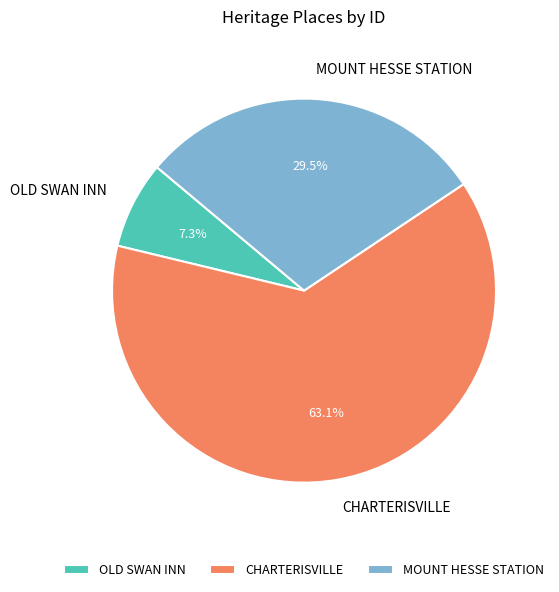

What is the majority slice?

CHARTERISVILLE